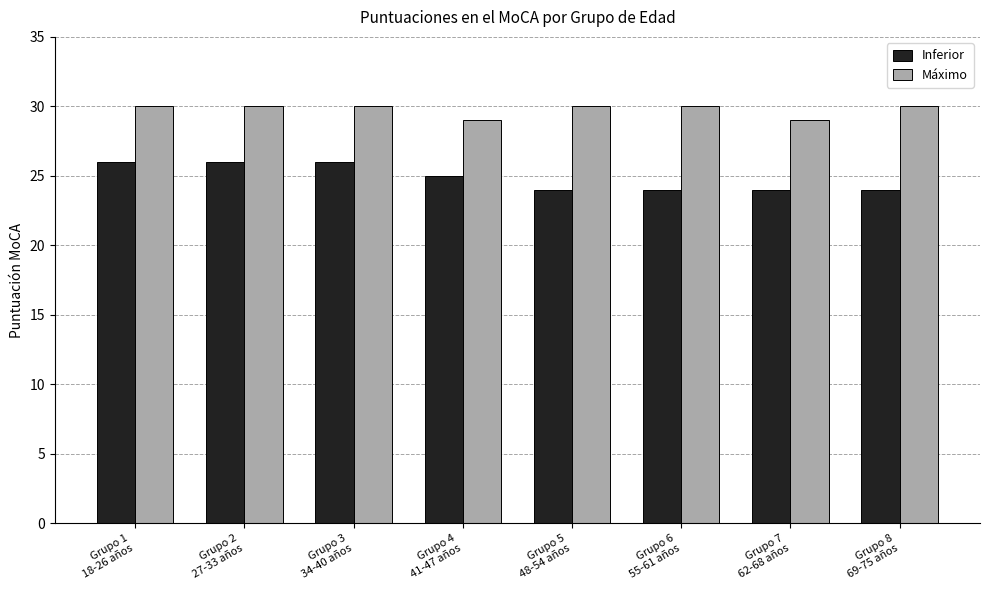

What is the average value of the Máximo series?

30